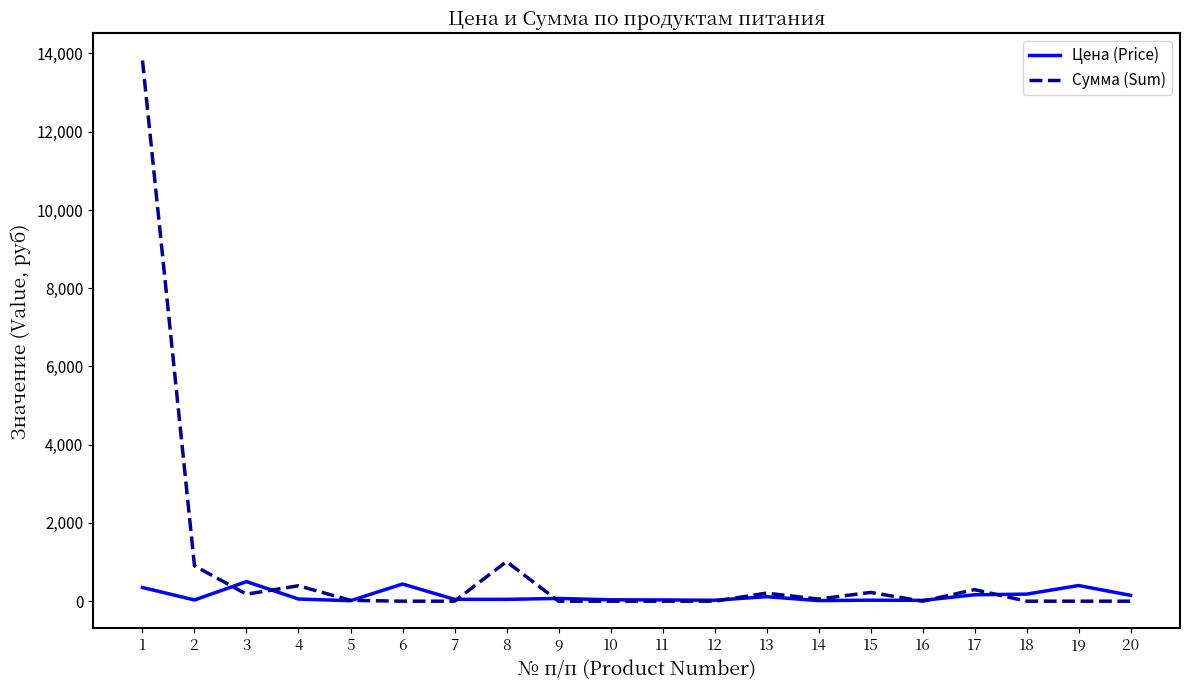

At which category does Сумма (Sum) reach its first local valley?

3